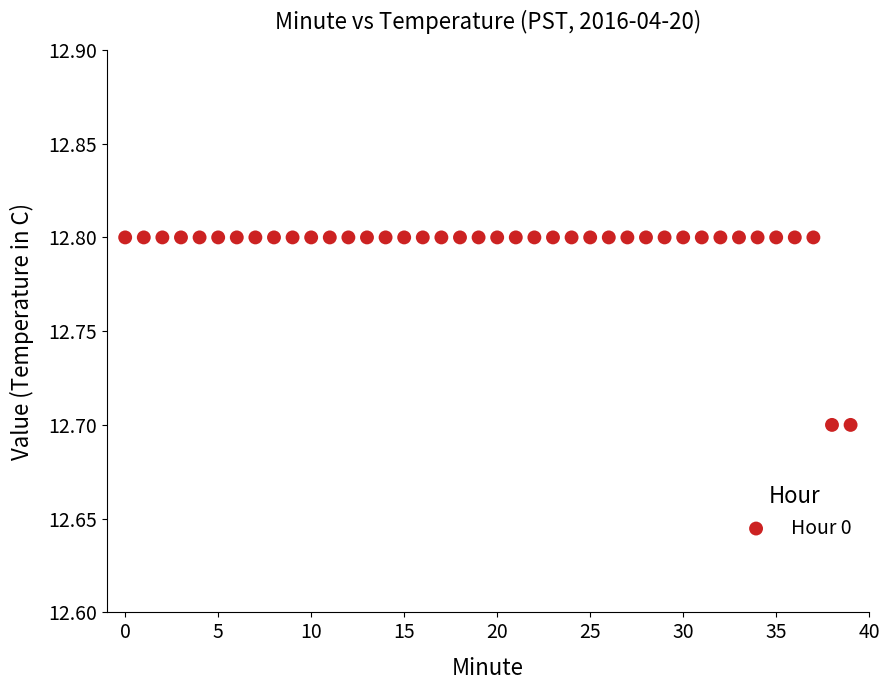

Count the number of points in this scatter plot.

40